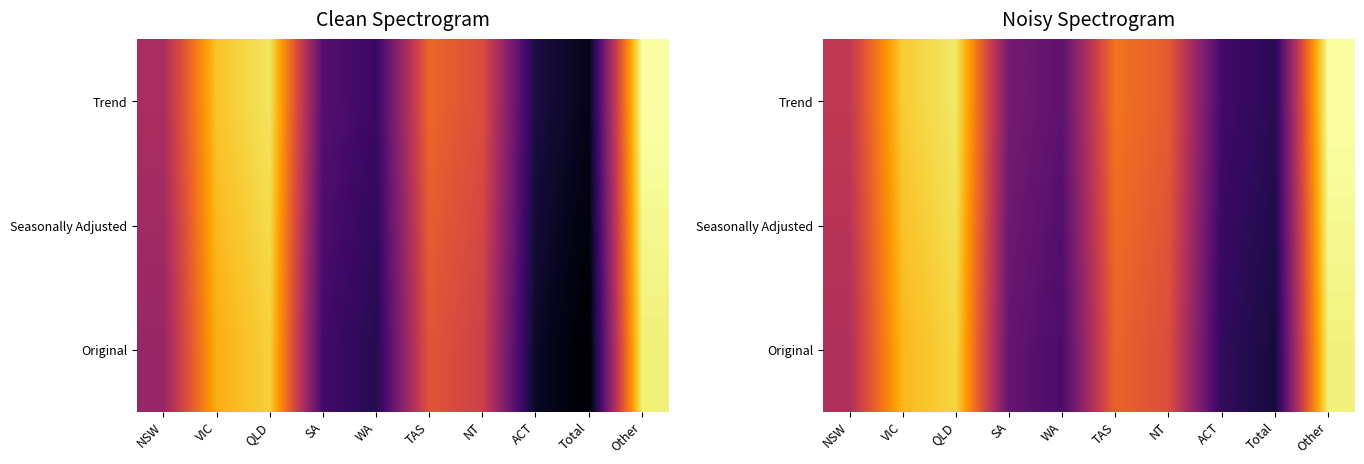

What is the spread (max minus min) of values at Other?

4